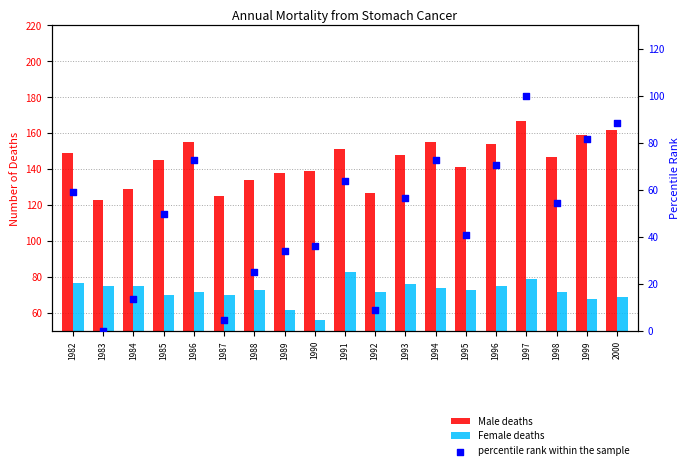

Is the value of percentile rank within the sample at 1997 greater than the value of Female deaths at 1990?

Yes